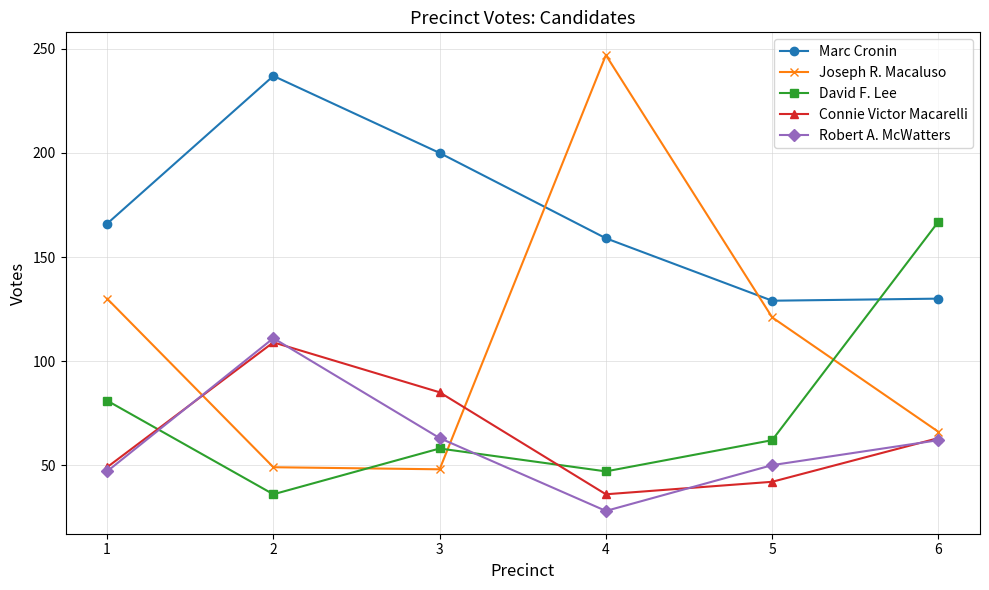

What value does the Connie Victor Macarelli series have at 2?

109